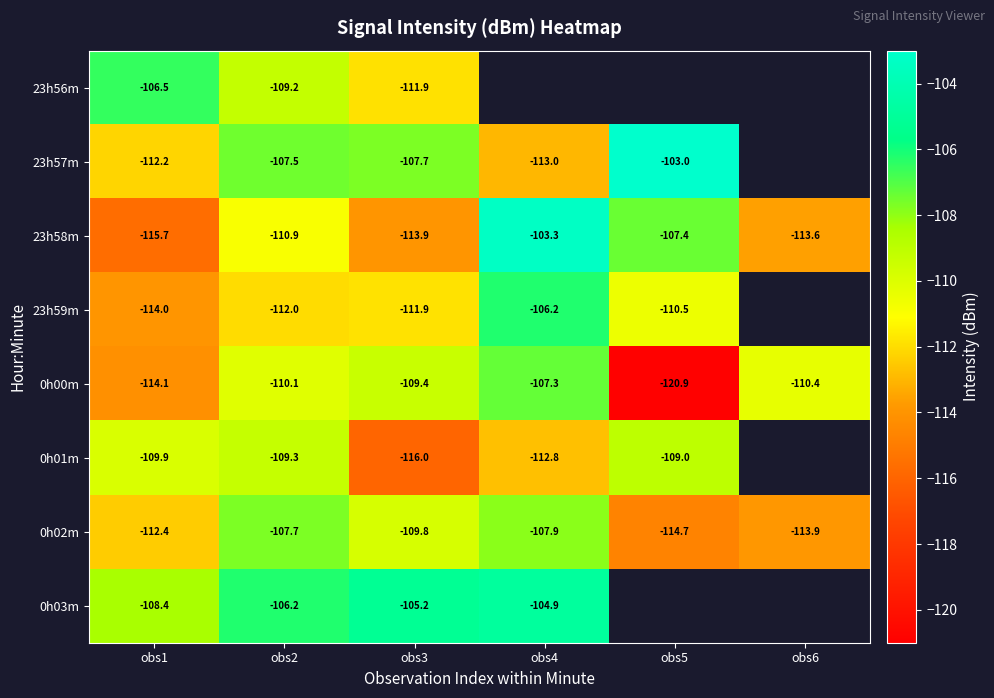

What is the maximum value shown in the chart?

-103.0